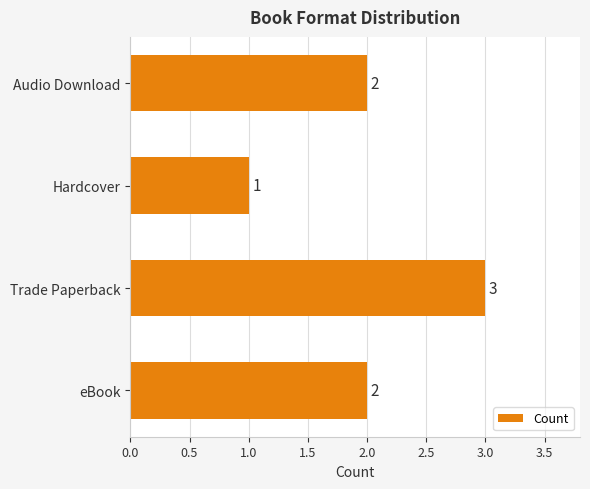

Reading bottom to top, what are all the values shown in this chart?

eBook=2	Trade Paperback=3	Hardcover=1	Audio Download=2